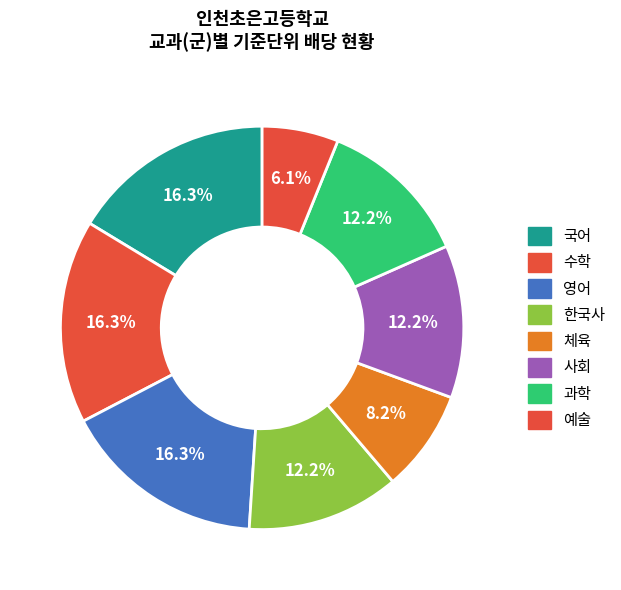

How many slices are in this pie chart?

8